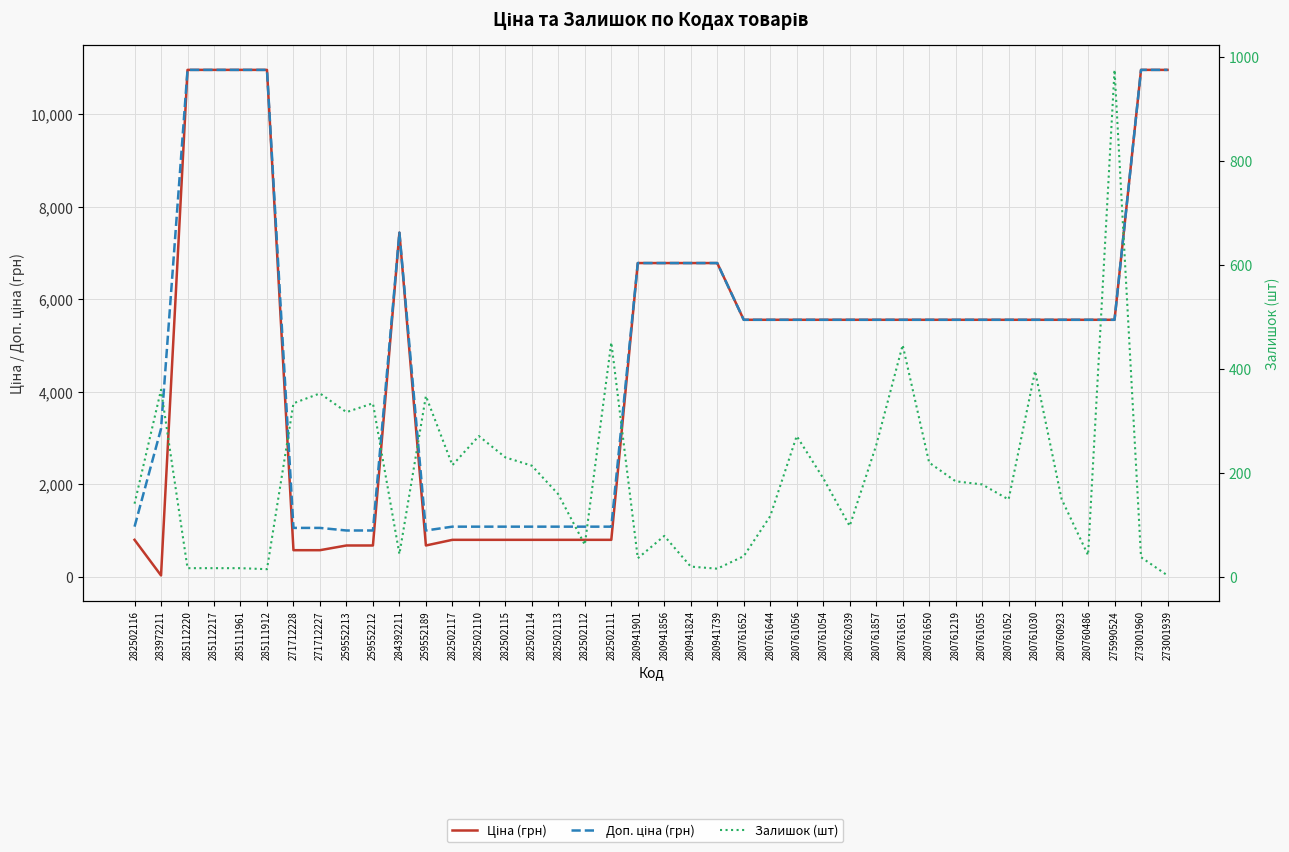

Where does the Ціна (грн) series first go above 5560?

285112220